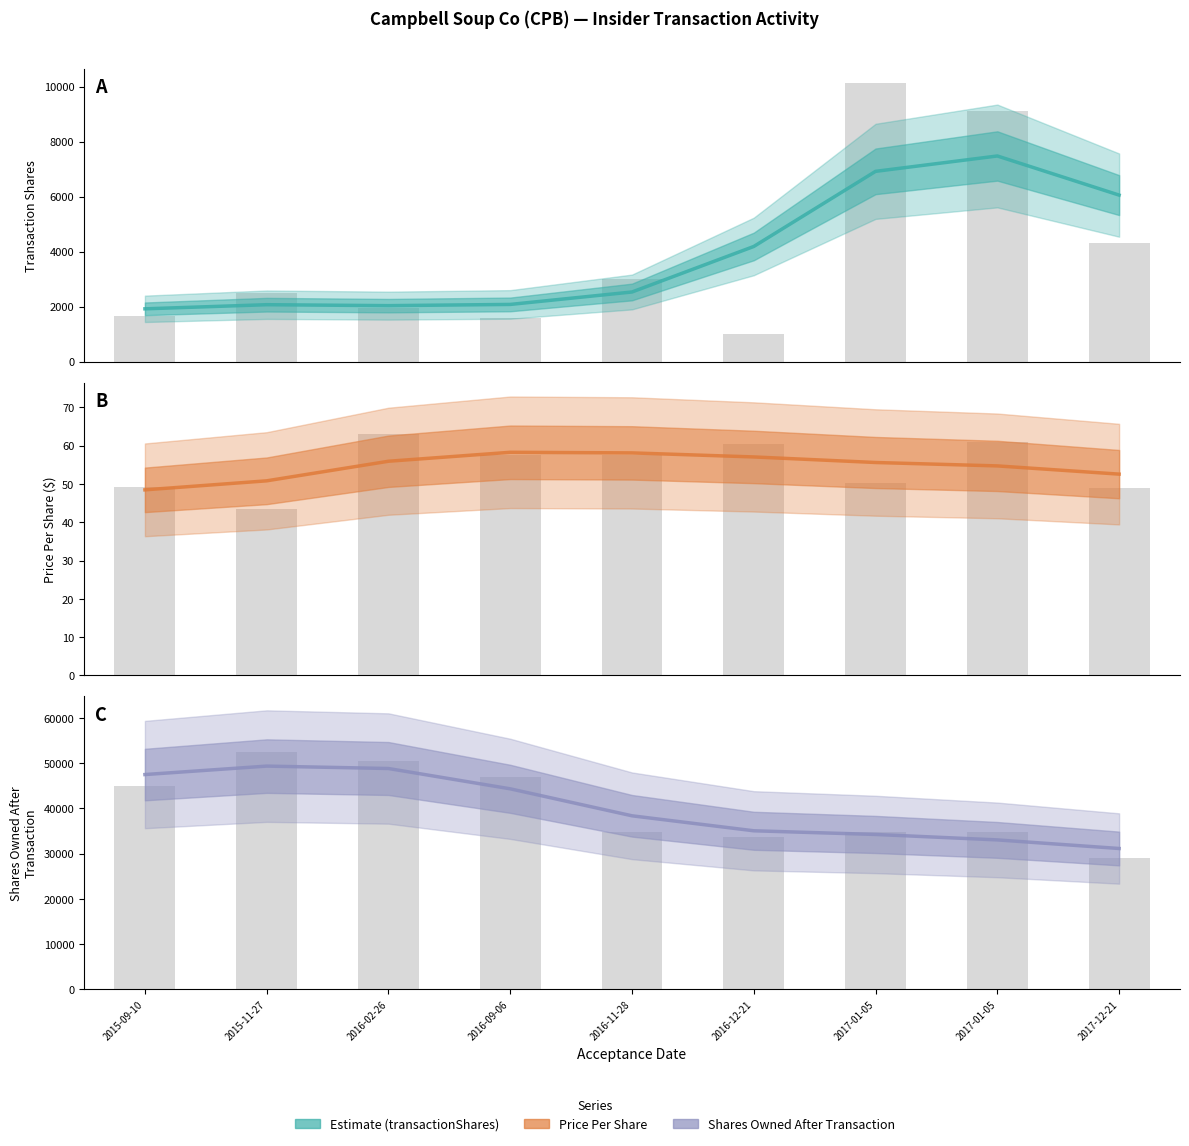

True or false: raw_transactionPricePerShare has a value of 50.2 at 2017-01-05.

True